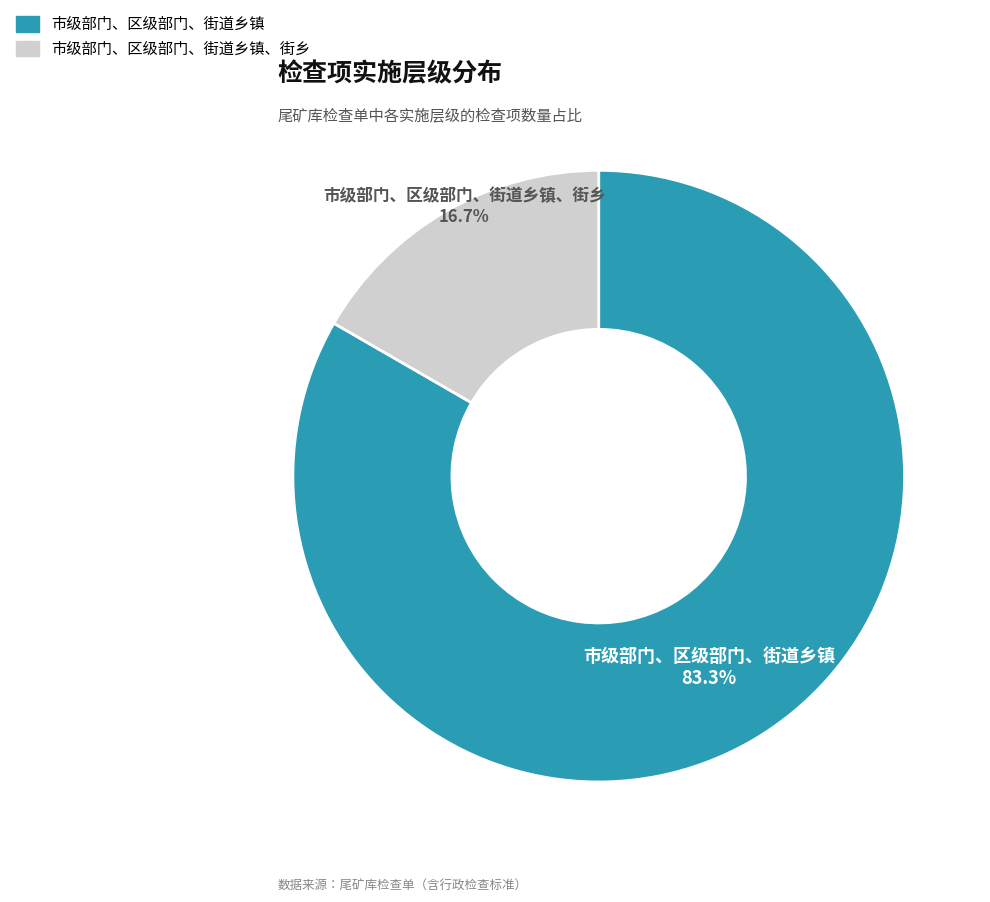

Is there a majority slice in this chart?

Yes